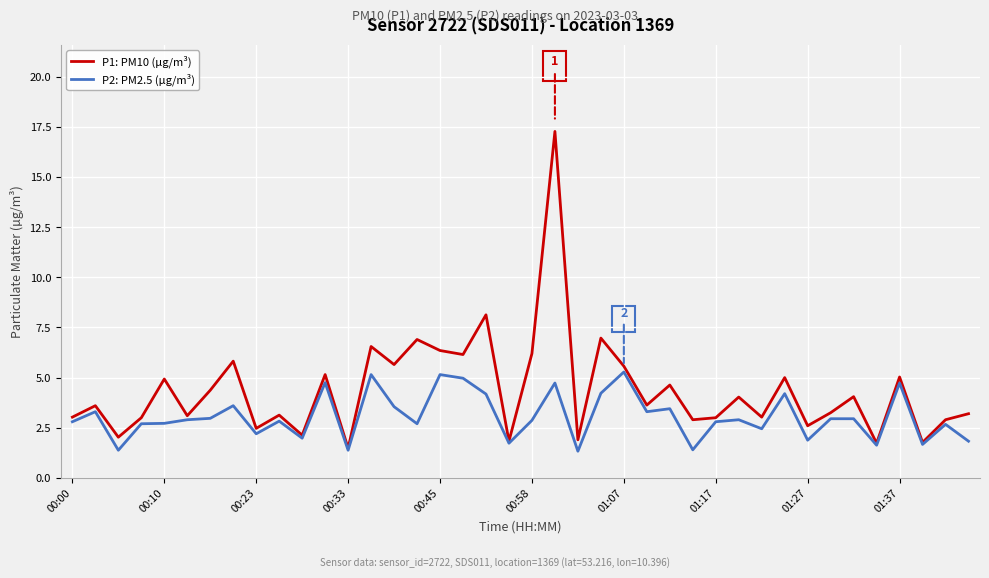

Rank the series by their average value, from lowest to highest.

P2: PM2.5 (µg/m³), P1: PM10 (µg/m³)